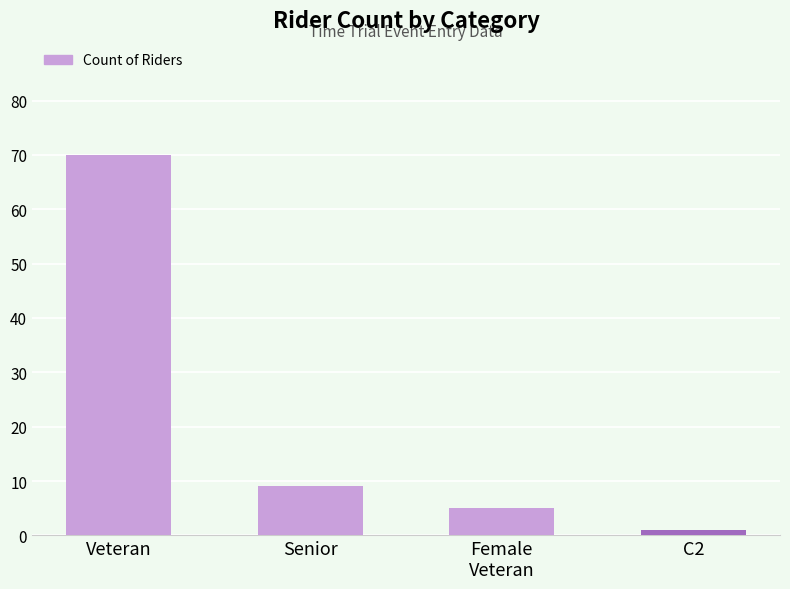

Reading left to right, what are all the values shown in this chart?

Veteran=70	Senior=9	Female
Veteran=5	C2=1